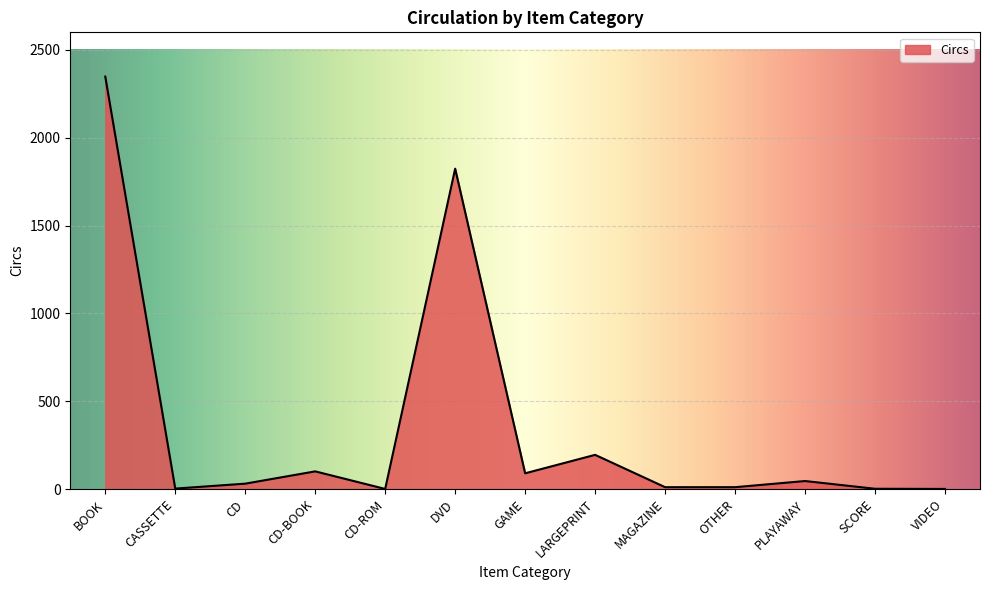

At which category does the data reach its first local peak?

CD-BOOK